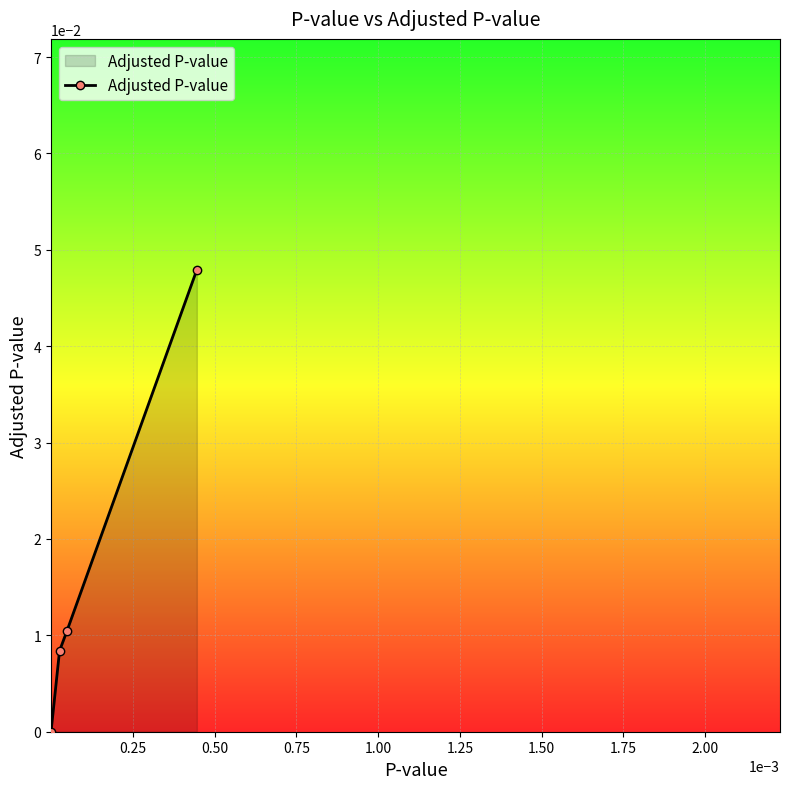

True or false: there are more than 2 points higher than both neighbors.

False